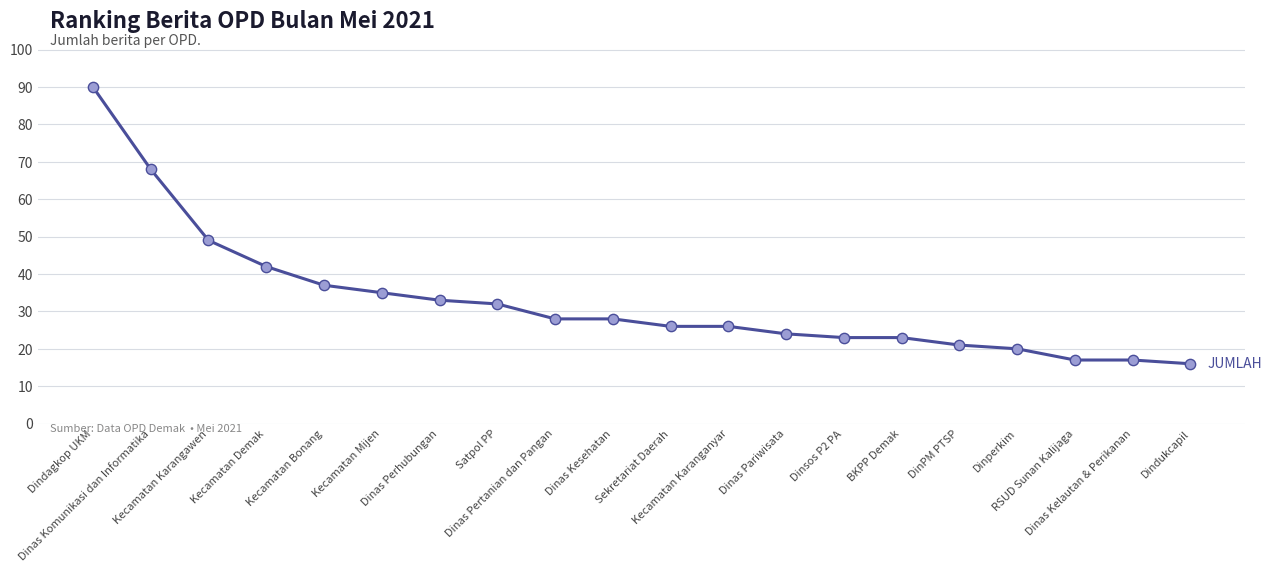

Between RSUD Sunan Kalijaga and DinPM PTSP, which is larger?

DinPM PTSP